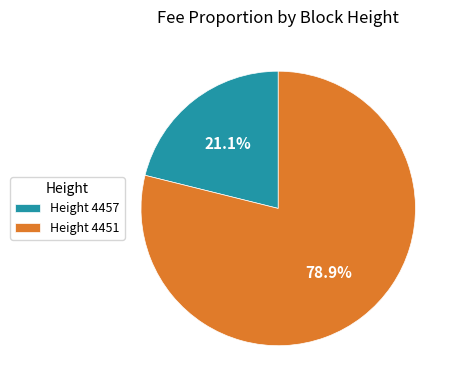

Rank the categories by value from highest to lowest.

Height 4451, Height 4457